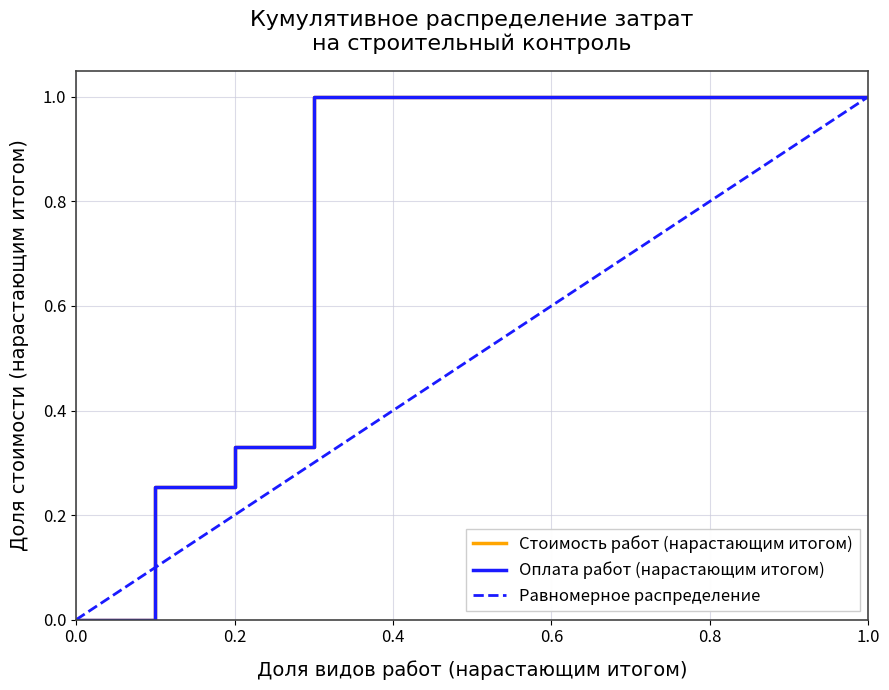

Does the chart display data point markers on the line(s)?

No